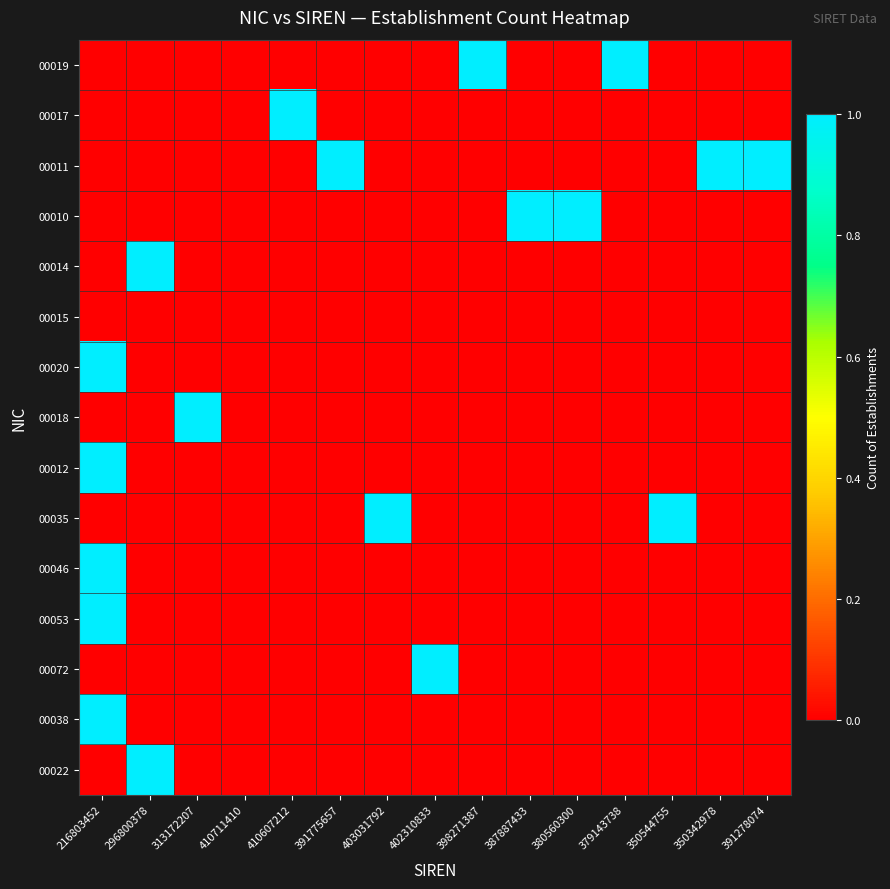

Count the number of categories in the chart.

15